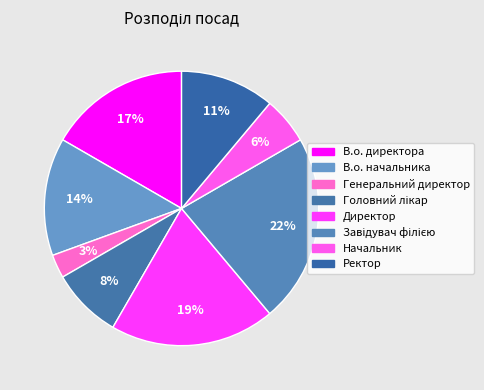

How many segments does this pie chart have?

8